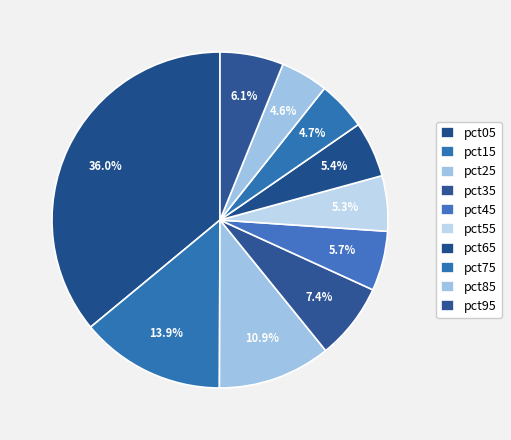

How many slices are in this pie chart?

10